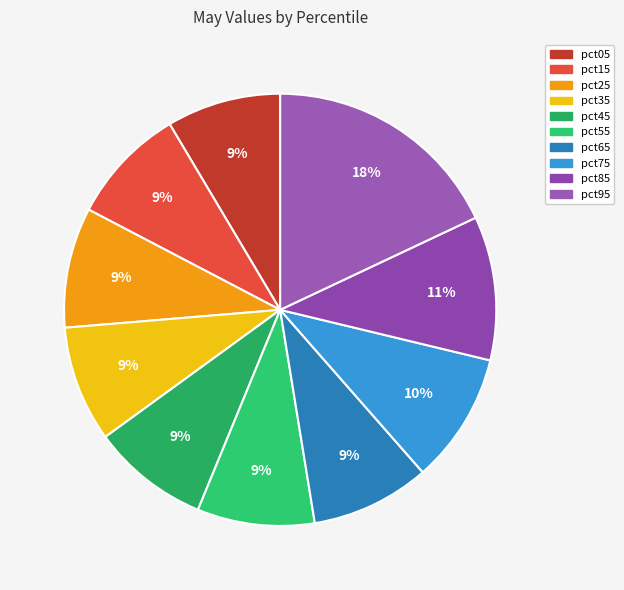

Does any single category account for the majority?

No